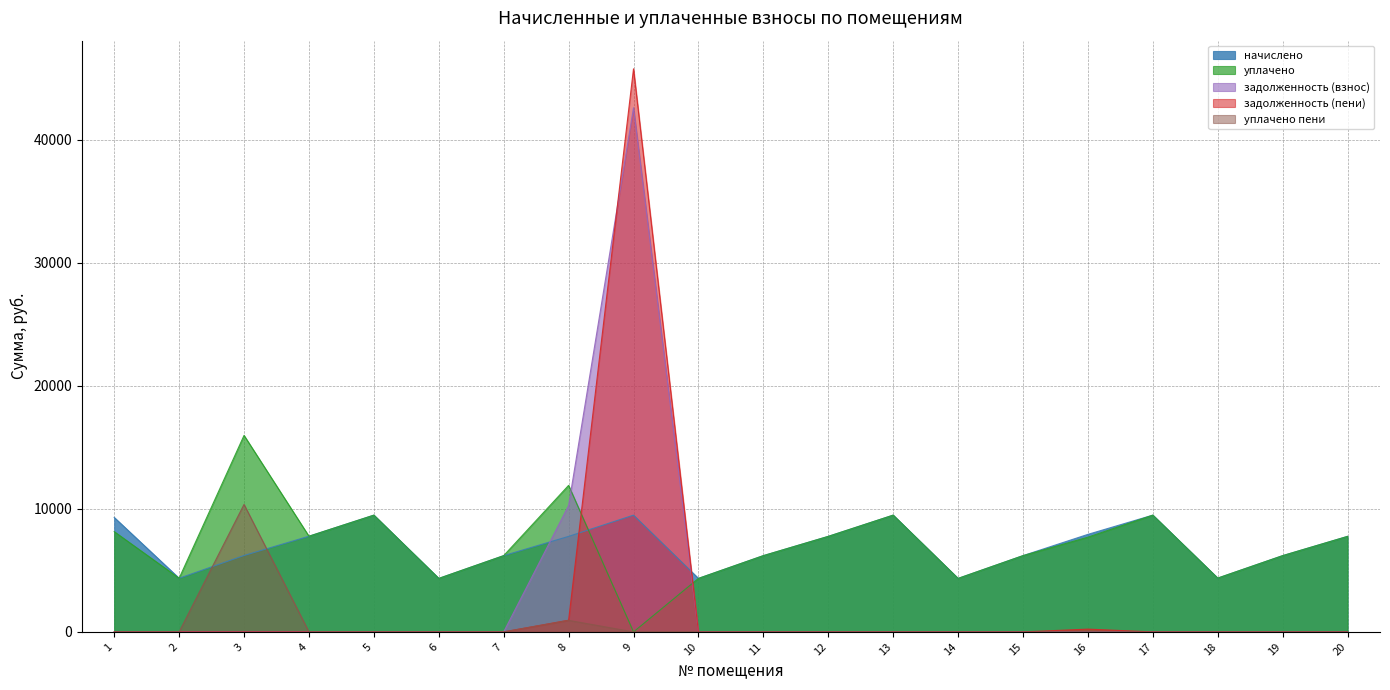

How many lines are shown in the chart?

5